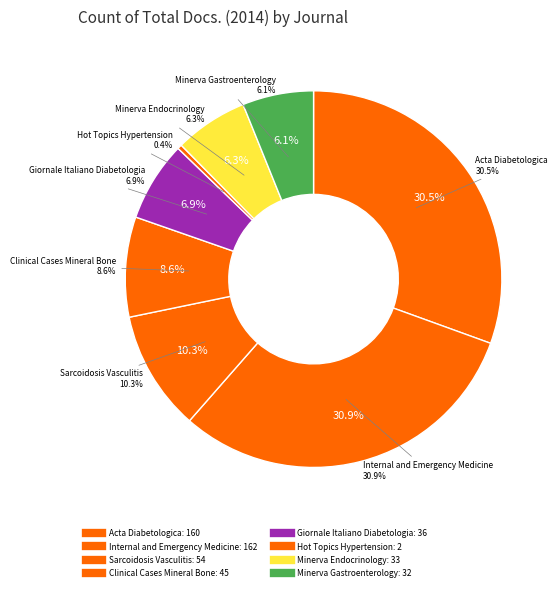

What is the change in value from Clinical Cases Mineral Bone to Minerva Gastroenterology?

-13